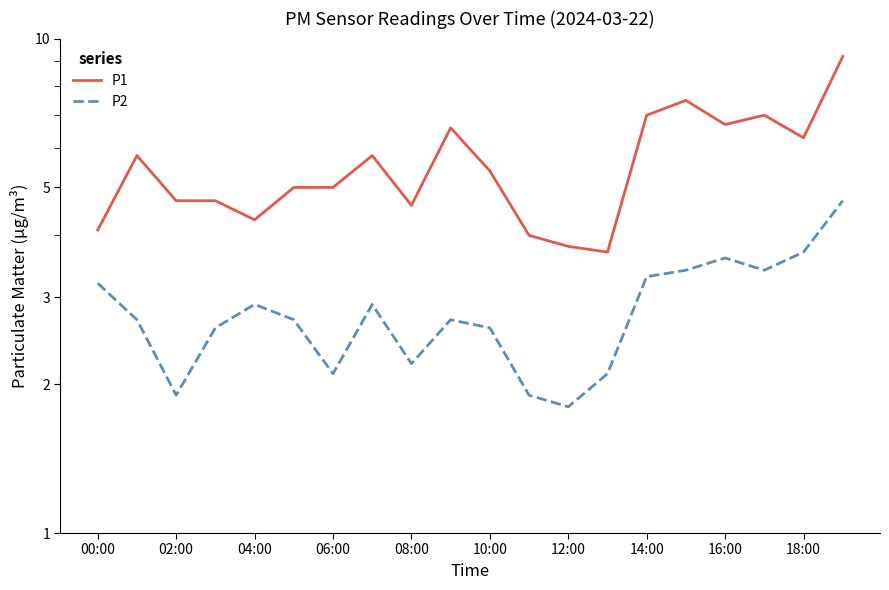

True or false: P2 and P1 intersect in this chart.

False